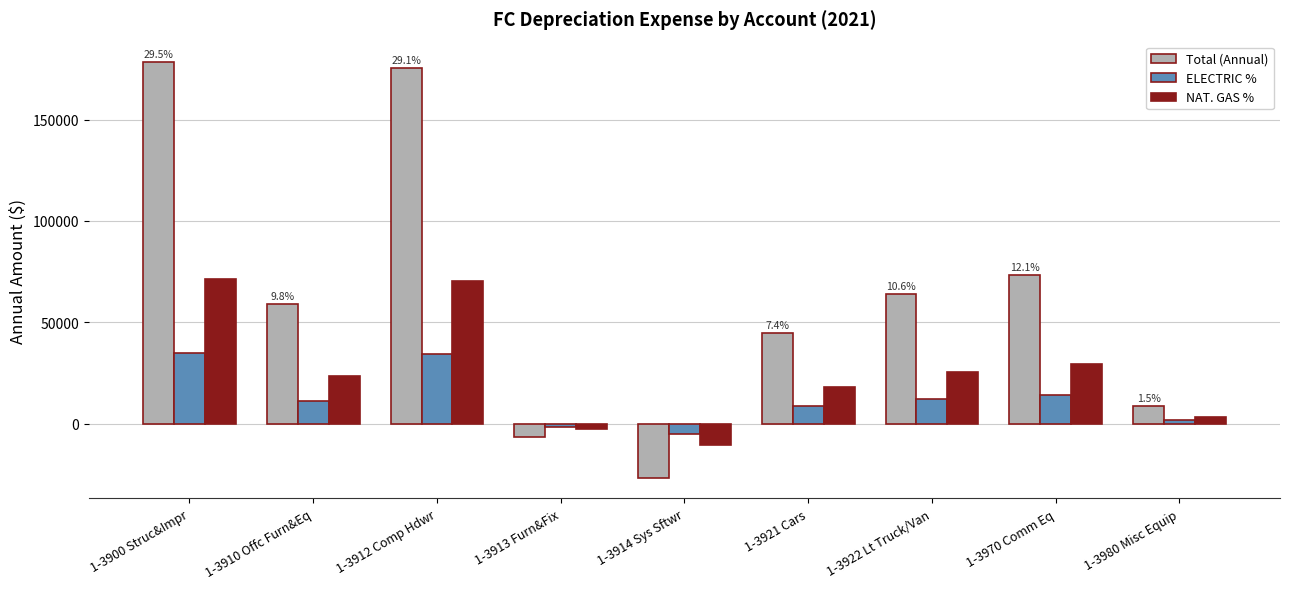

What is the label of the 4th bar from the right?

1-3921 Cars